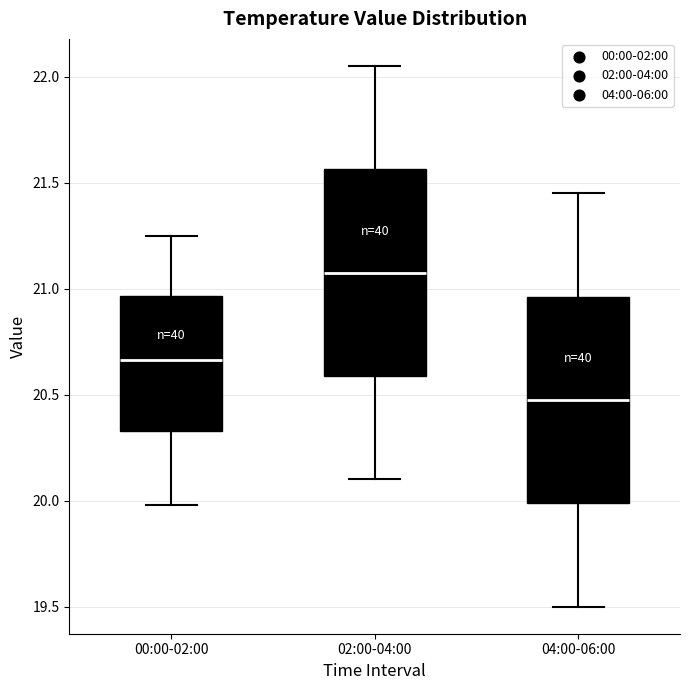

Which box's median line is the highest?

02:00-04:00